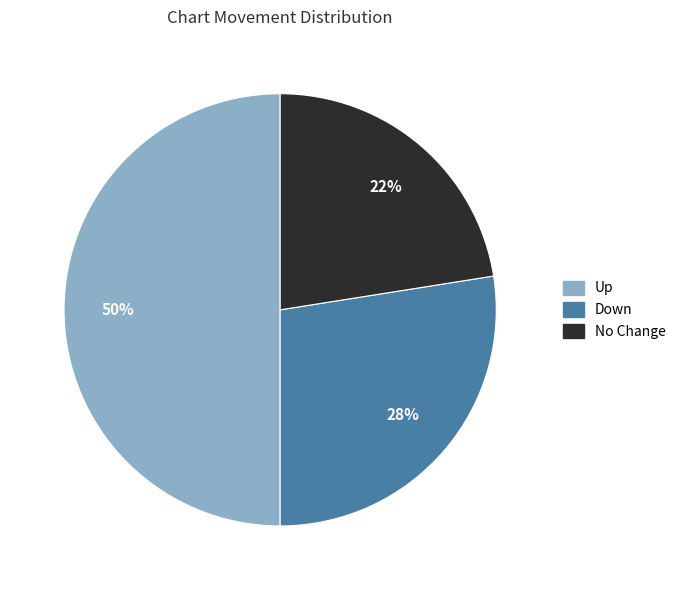

Which has a higher value, Up or Down?

Up